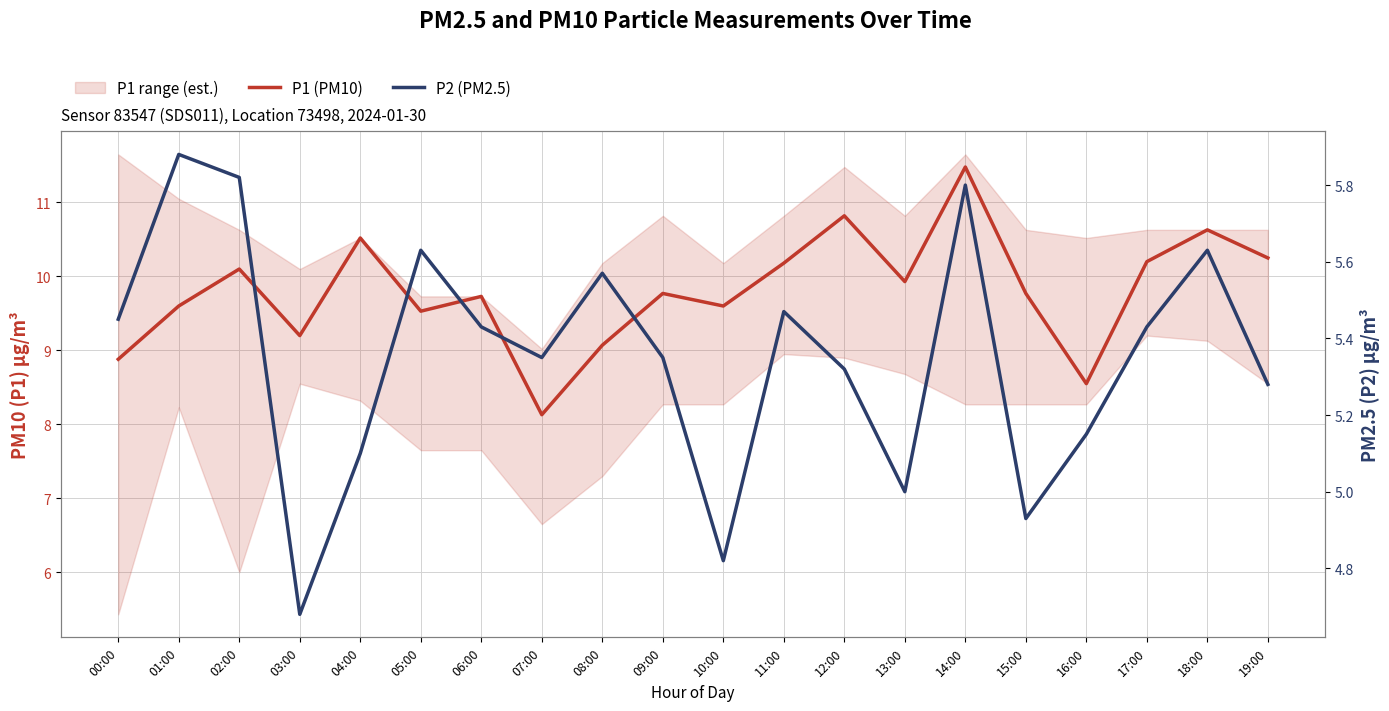

Which series has the widest spread of values?

P1 (PM10)